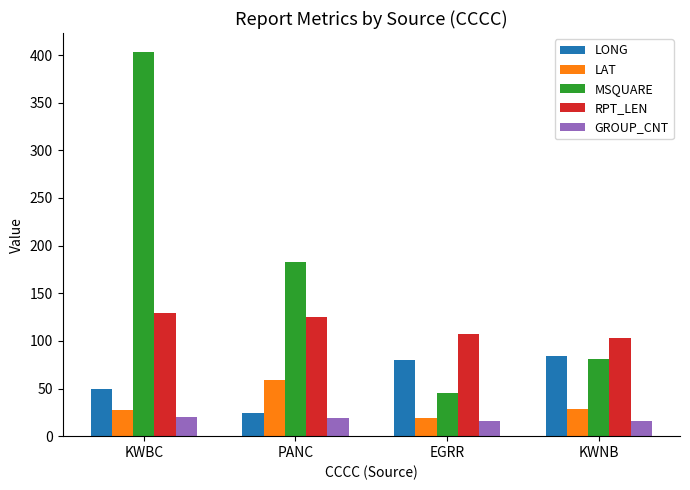

Are the bars grouped side by side (vs. stacked)?

Yes